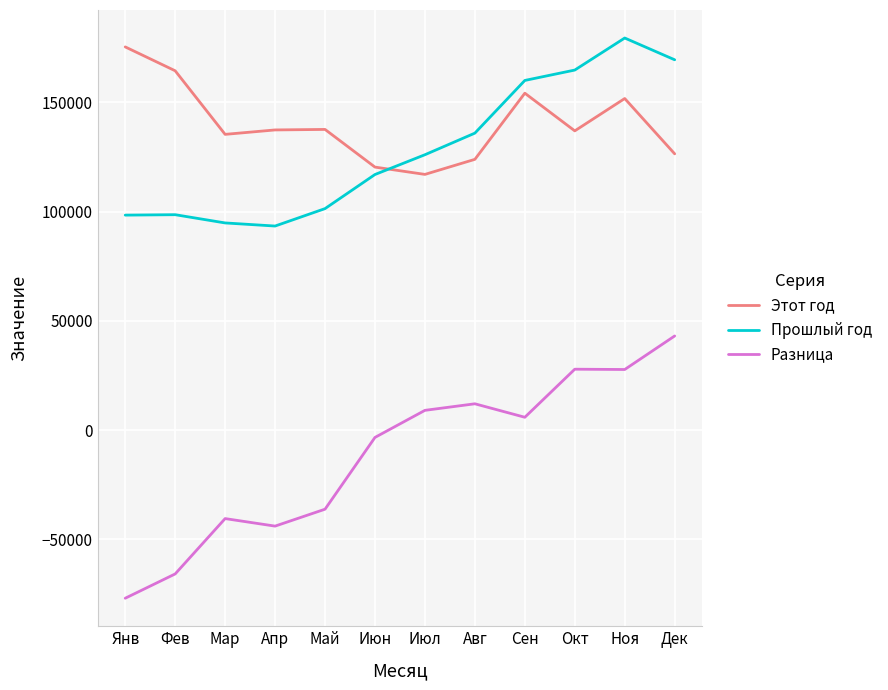

What is the total value across all series at Апр?

186698